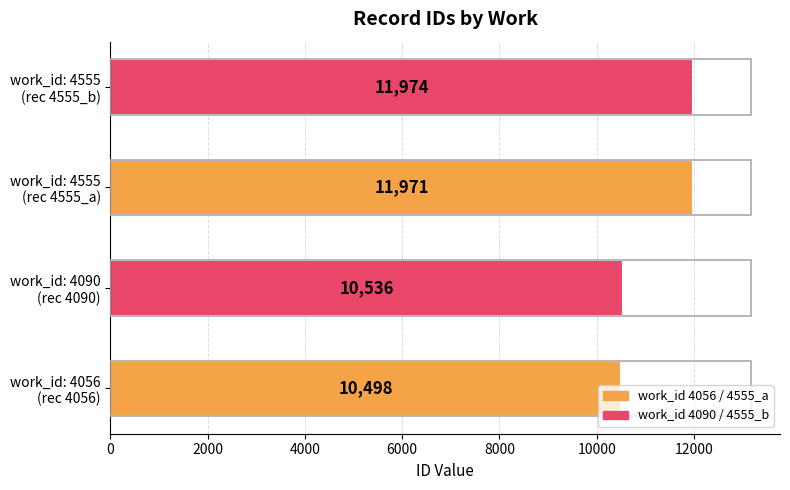

What is the difference between the maximum and second lowest values?

1438